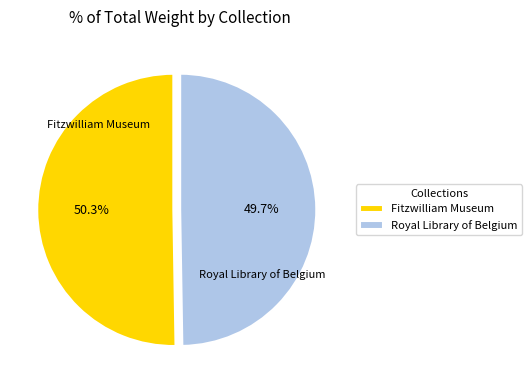

Count the number of slices in the pie.

2